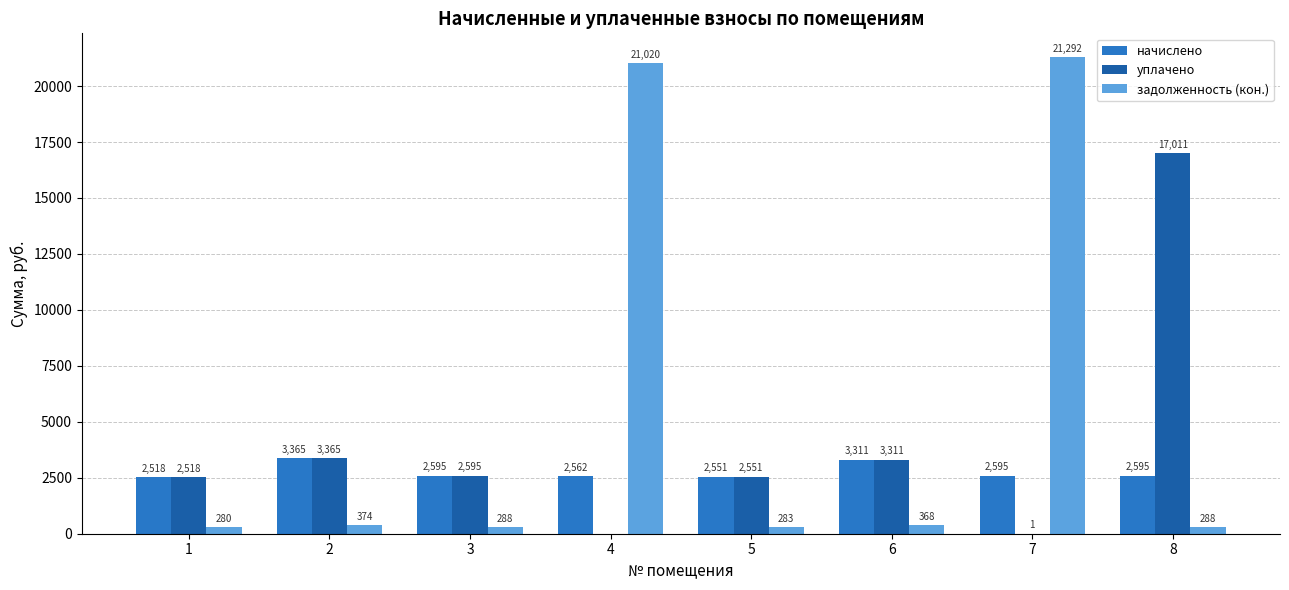

The начислено series shows 4364.0 at 1. True or false?

False